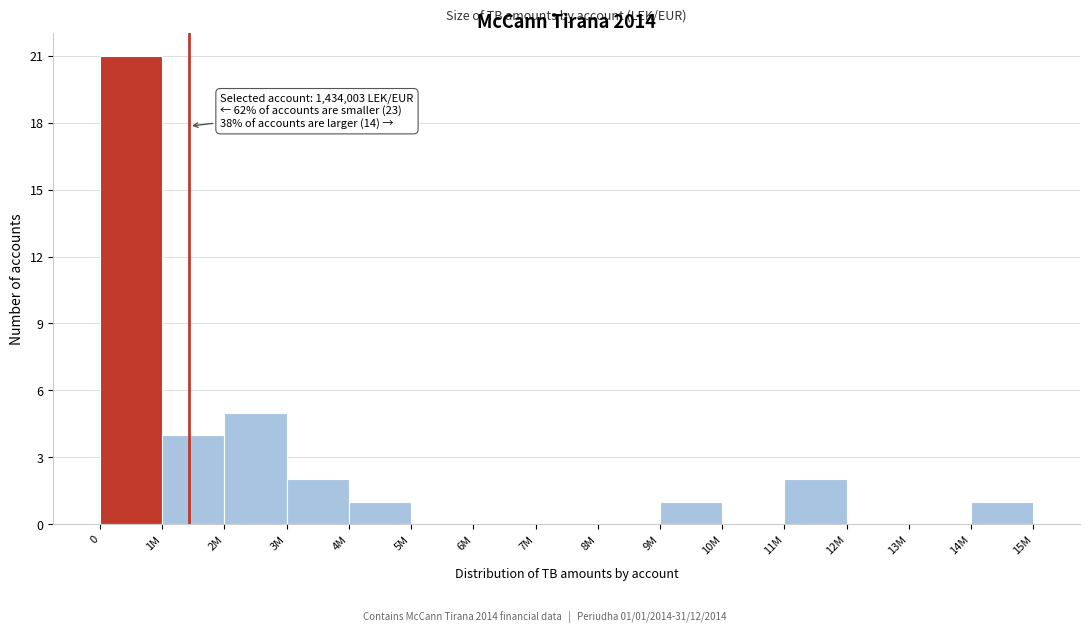

Reading left to right, list all the values displayed in this chart.

0=21	1M=4	2M=5	3M=2	4M=1	5M=0	6M=0	7M=0	8M=0	9M=1	10M=0	11M=2	12M=0	13M=0	14M=1